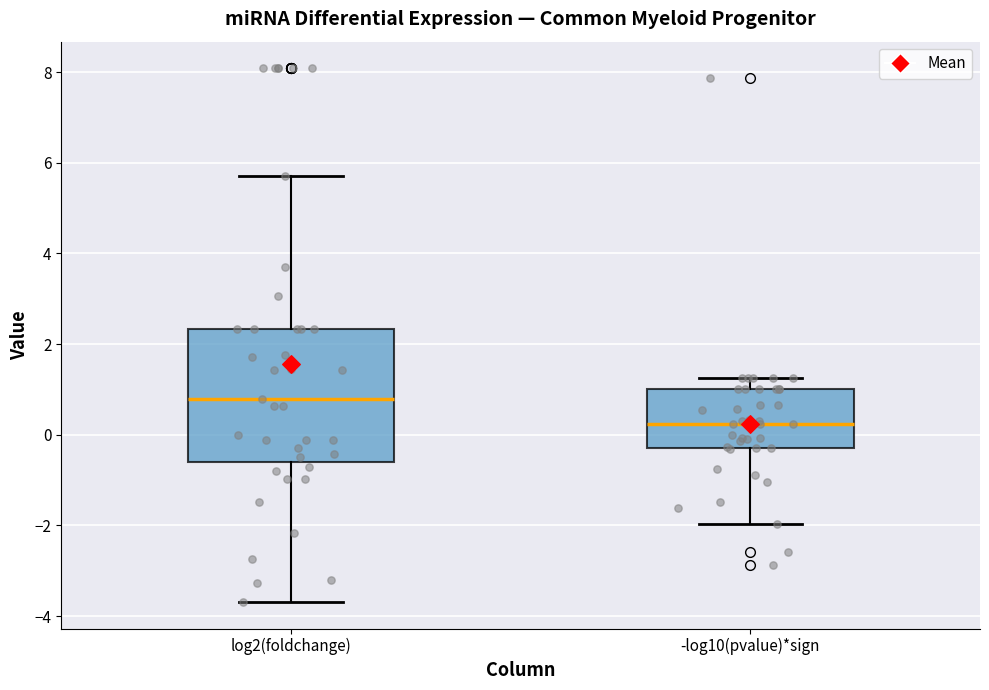

Reading left to right, transcribe this box plot: for each box, give where its median line is, the range the box spans, and where its two whiskers end, as read against the y-axis. The values are not printed on the chart, so give them approximately, as read against the axis.

log2(foldchange): median 0.8, box -0.6 to 2.4, whiskers -3.6 to 5.8
-log10(pvalue)*sign: median 0.2, box -0.2 to 1.0, whiskers -2.0 to 1.2